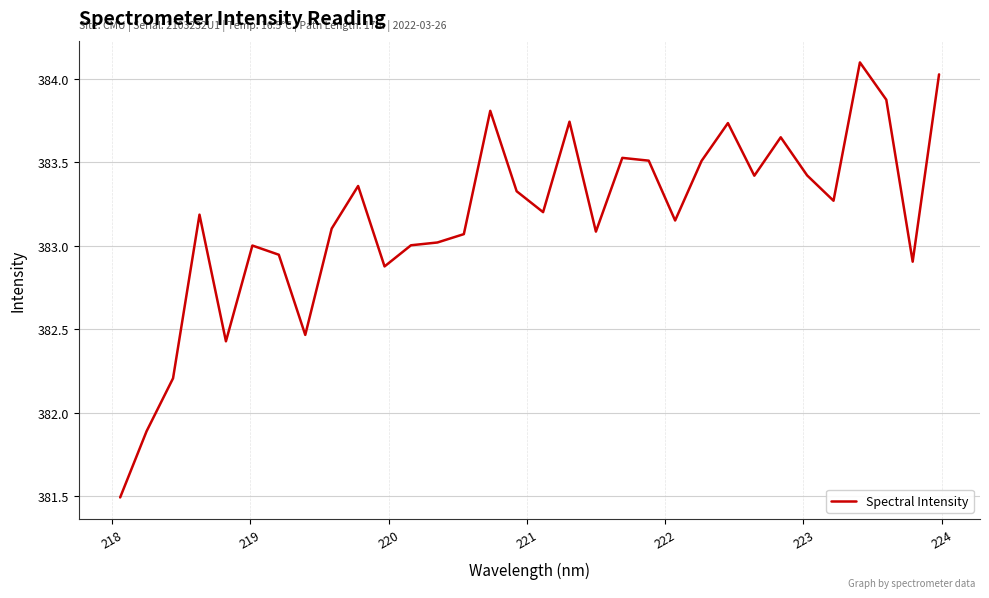

What is the minimum value shown in the chart?

381.5